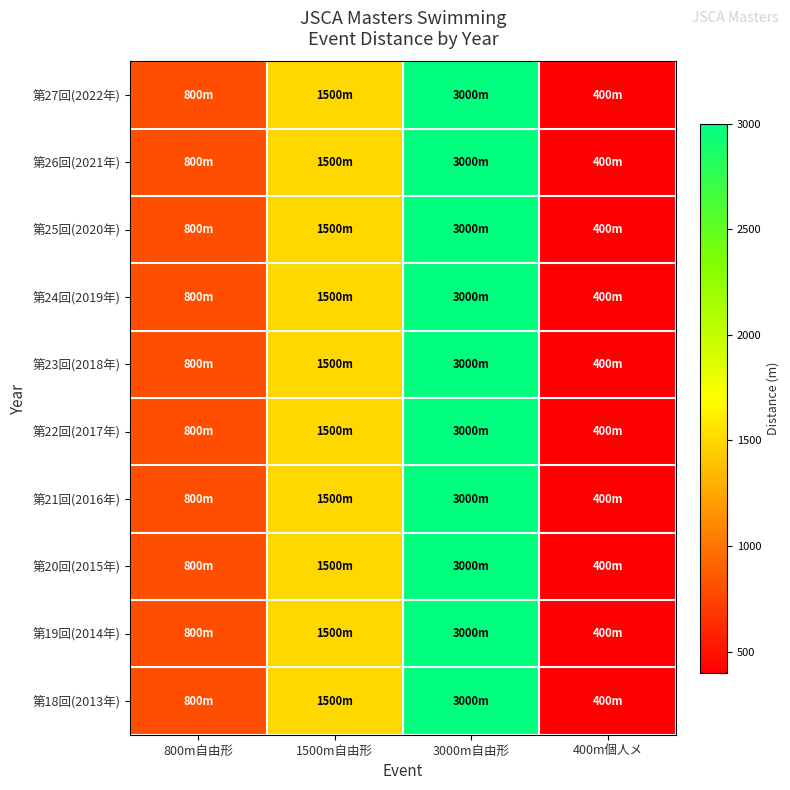

Reading left to right, transcribe all the data shown in this chart.

第27回(2022年): 800m自由形=800	1500m自由形=1500	3000m自由形=3000	400m個人メ=400
第26回(2021年): 800m自由形=800	1500m自由形=1500	3000m自由形=3000	400m個人メ=400
第25回(2020年): 800m自由形=800	1500m自由形=1500	3000m自由形=3000	400m個人メ=400
第24回(2019年): 800m自由形=800	1500m自由形=1500	3000m自由形=3000	400m個人メ=400
第23回(2018年): 800m自由形=800	1500m自由形=1500	3000m自由形=3000	400m個人メ=400
第22回(2017年): 800m自由形=800	1500m自由形=1500	3000m自由形=3000	400m個人メ=400
第21回(2016年): 800m自由形=800	1500m自由形=1500	3000m自由形=3000	400m個人メ=400
第20回(2015年): 800m自由形=800	1500m自由形=1500	3000m自由形=3000	400m個人メ=400
第19回(2014年): 800m自由形=800	1500m自由形=1500	3000m自由形=3000	400m個人メ=400
第18回(2013年): 800m自由形=800	1500m自由形=1500	3000m自由形=3000	400m個人メ=400